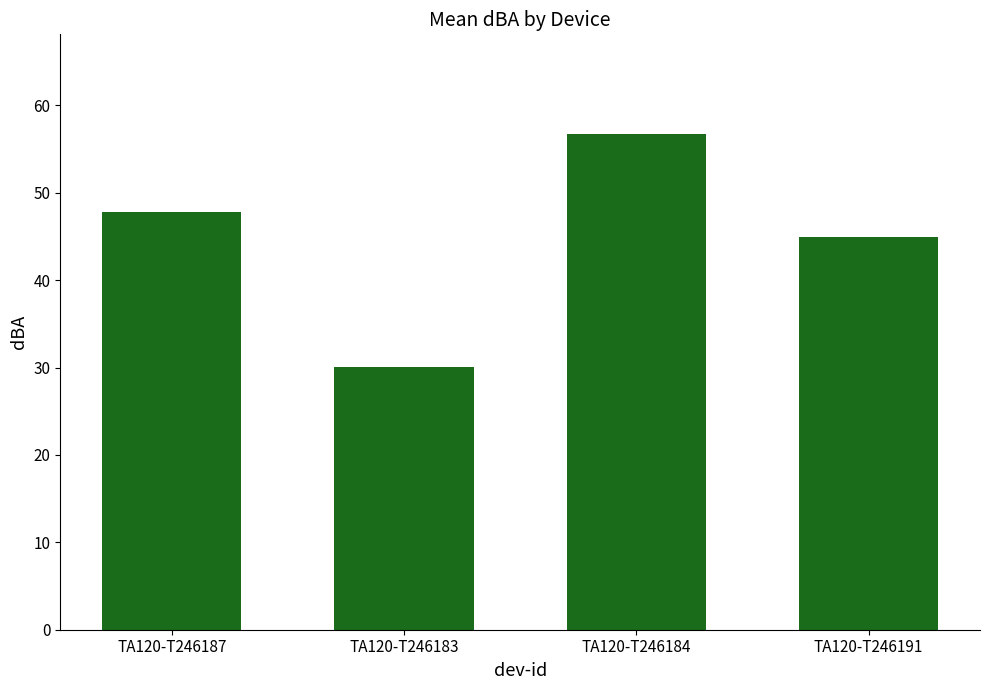

Reading left to right, transcribe all the data shown in this chart.

TA120-T246187=47.8	TA120-T246183=30.1	TA120-T246184=56.8	TA120-T246191=44.9